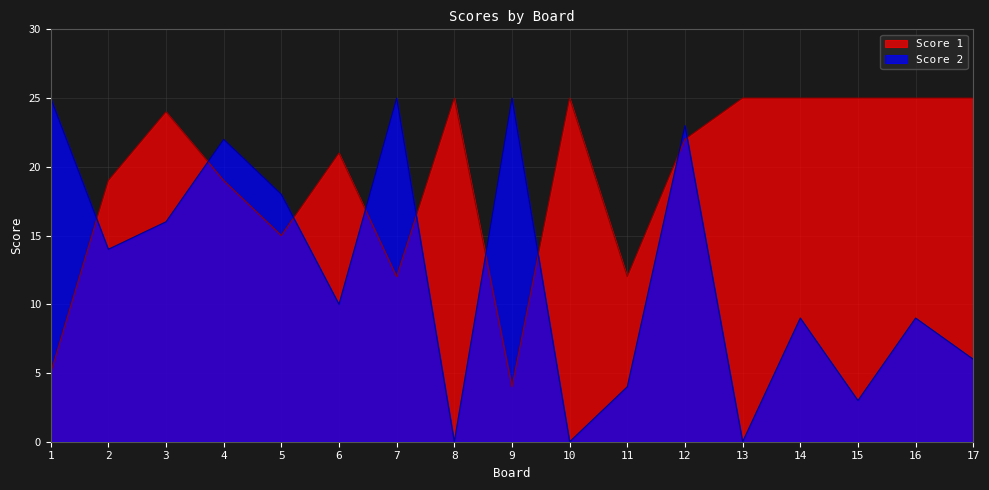

At how many categories does at least one series exceed 23?

11